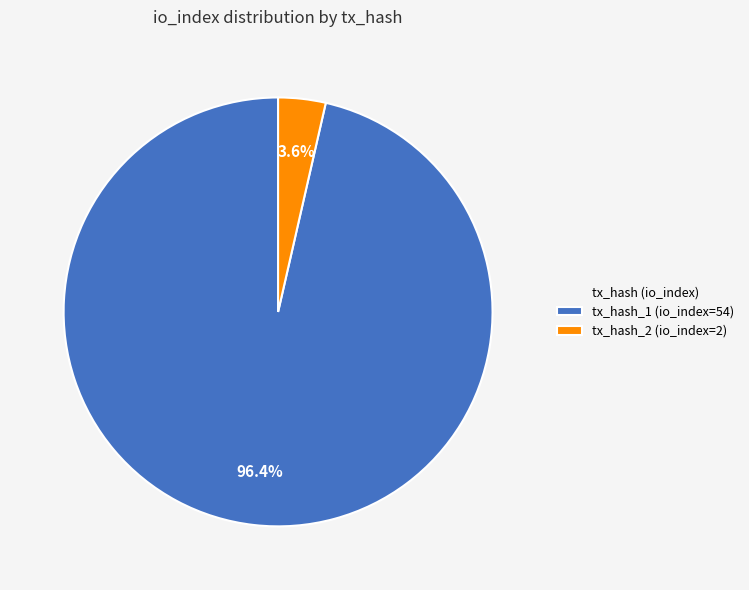

To the nearest percent, what is the combined percentage of tx_hash_1 (io_index=54) and tx_hash_2 (io_index=2)?

100%